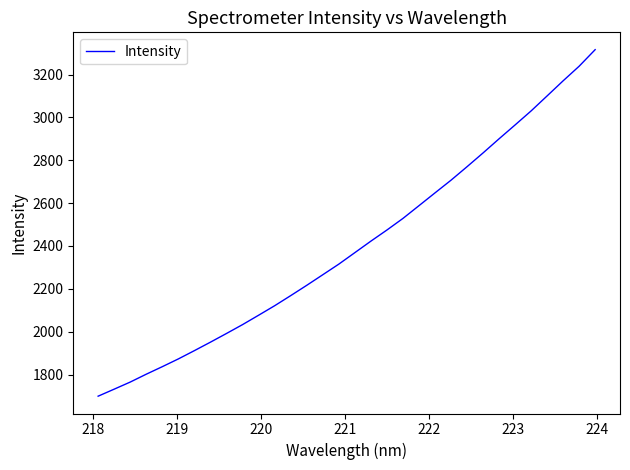

What is the difference between the maximum and minimum values?

1617.7